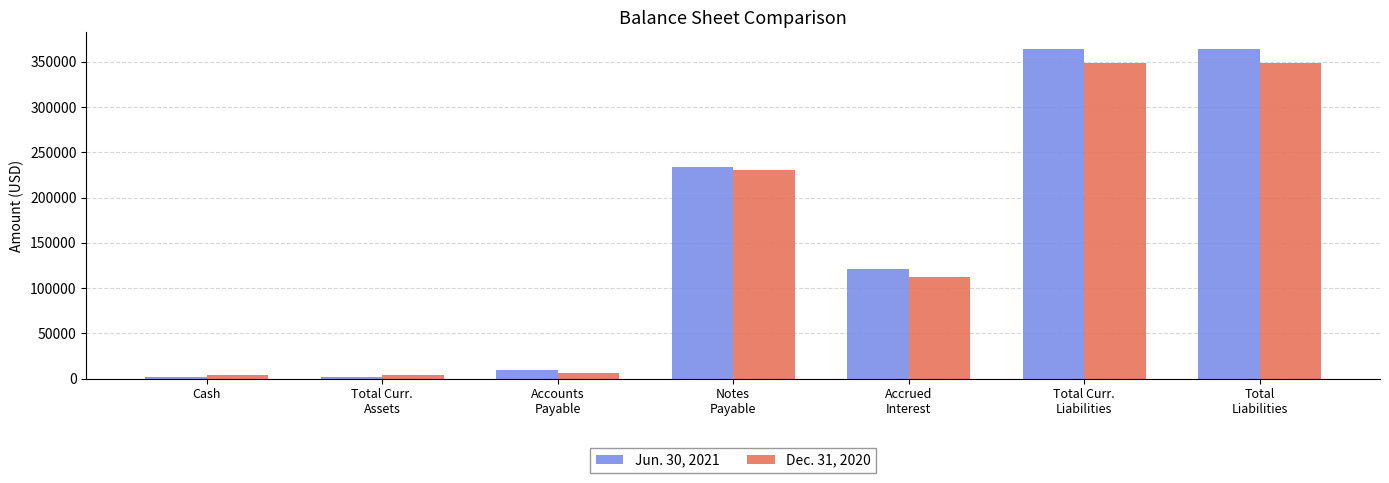

What is the label of the 2nd bar from the left?

Total Curr.
Assets